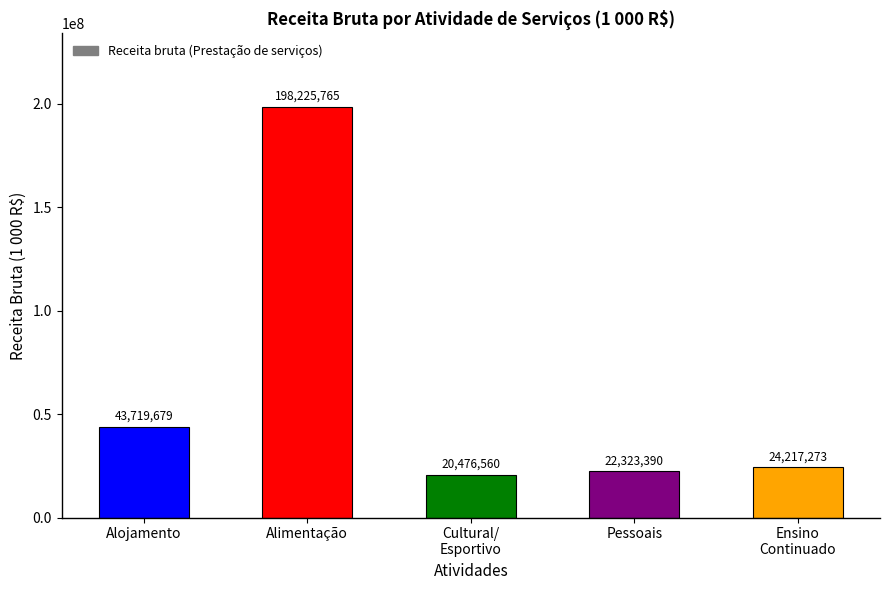

What is the difference between the maximum and second lowest values?

175902375